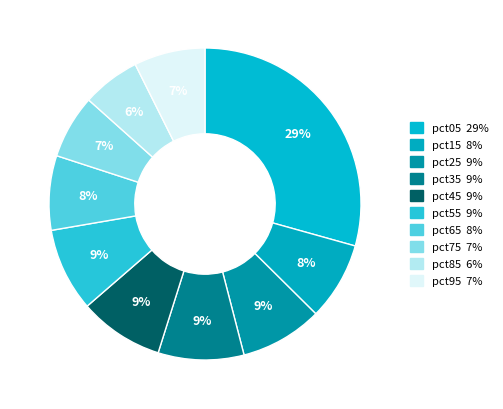

Rank the categories by value from highest to lowest.

pct05, pct35, pct45, pct55, pct25, pct15, pct65, pct95, pct75, pct85